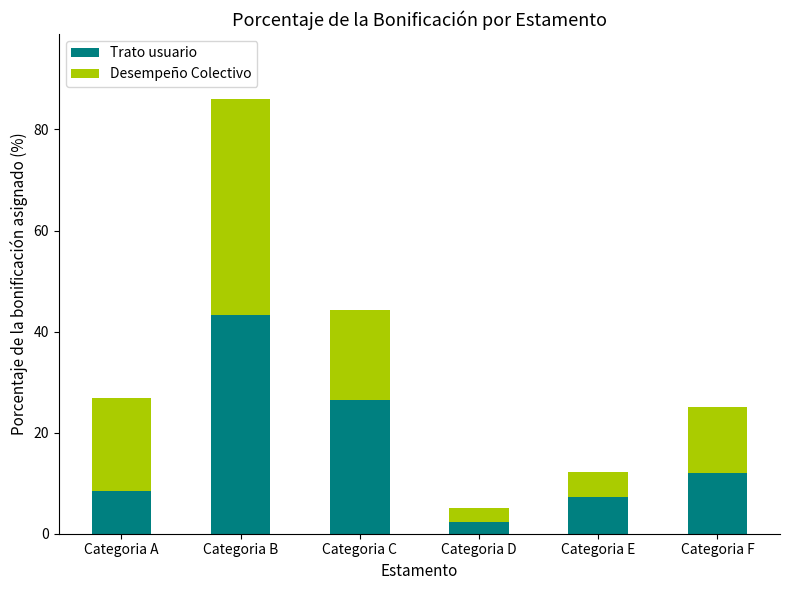

What is the sum of all Trato usuario values?

99.8